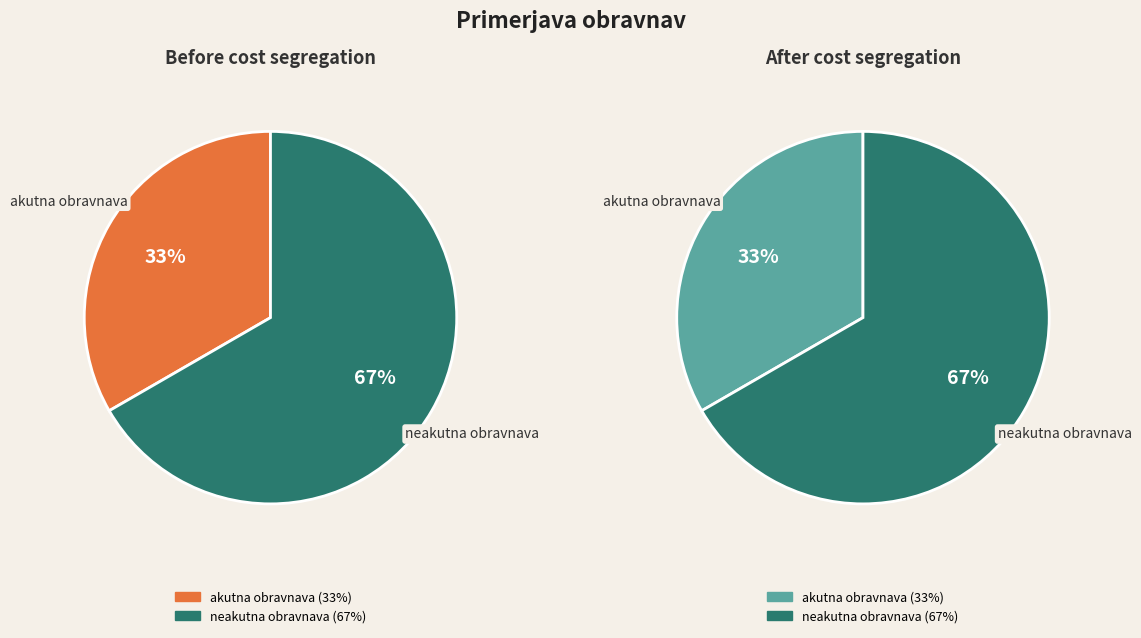

Is it true that akutna obravnava is 33% of the pie?

True